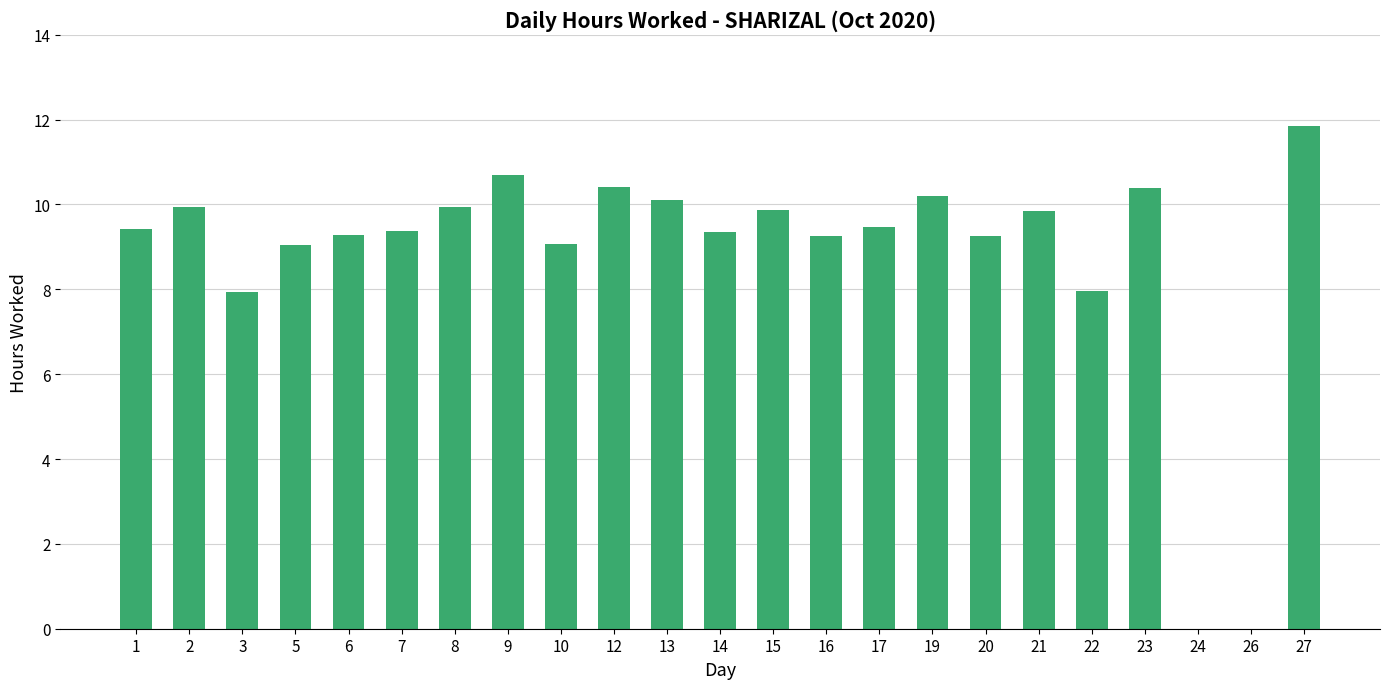

The value at 19 is 10.2. True or false?

True